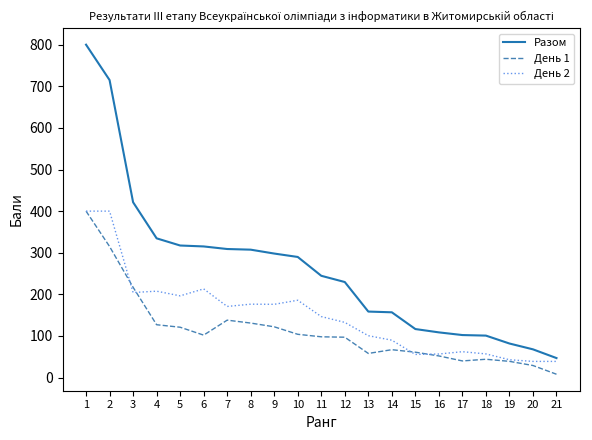

What is the maximum value for Разом?

800.0